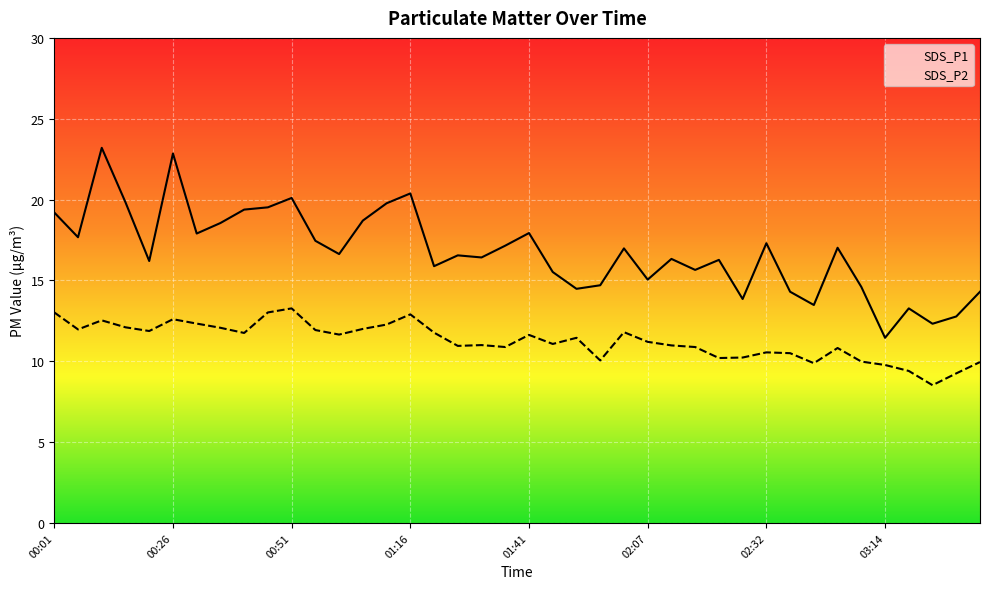

What is the lowest value of the SDS_P2 series?

8.5